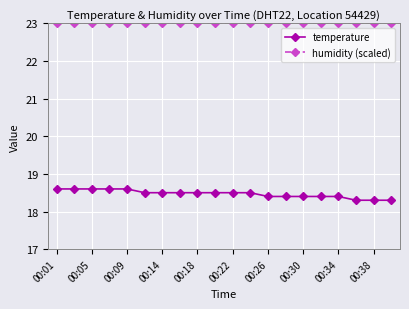

What is the value of the humidity (scaled) point at the 4th from the left?

23.0